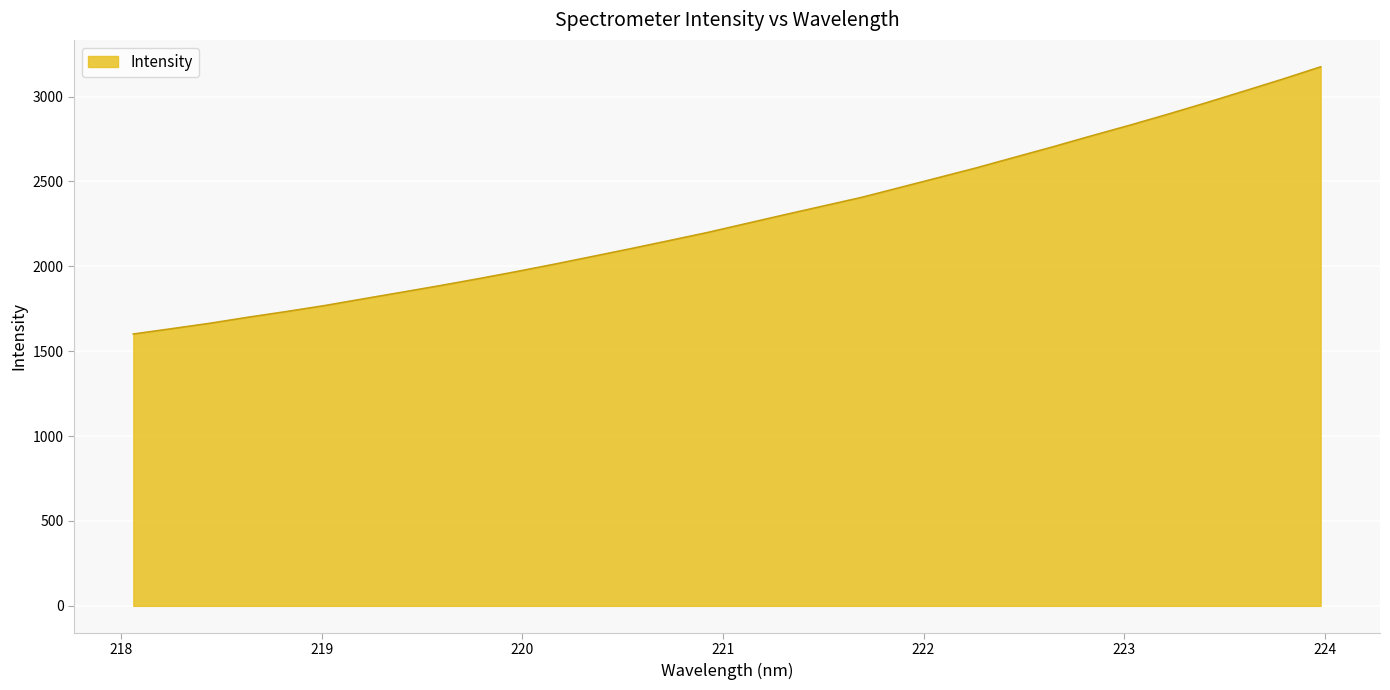

What is the maximum value shown in the chart?

3175.1